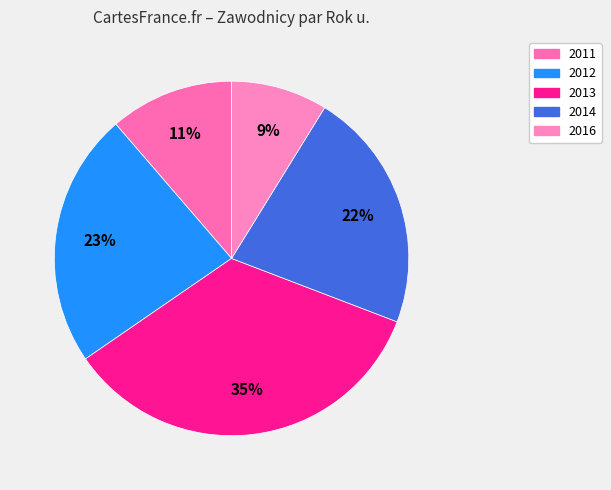

To the nearest percent, what is the average slice percentage?

20%